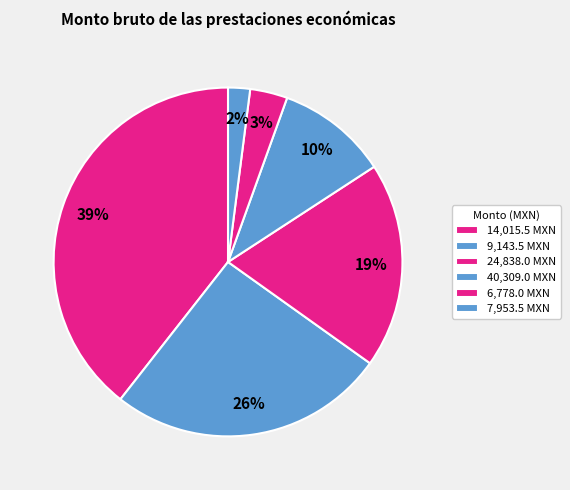

How many slices are in this pie chart?

6